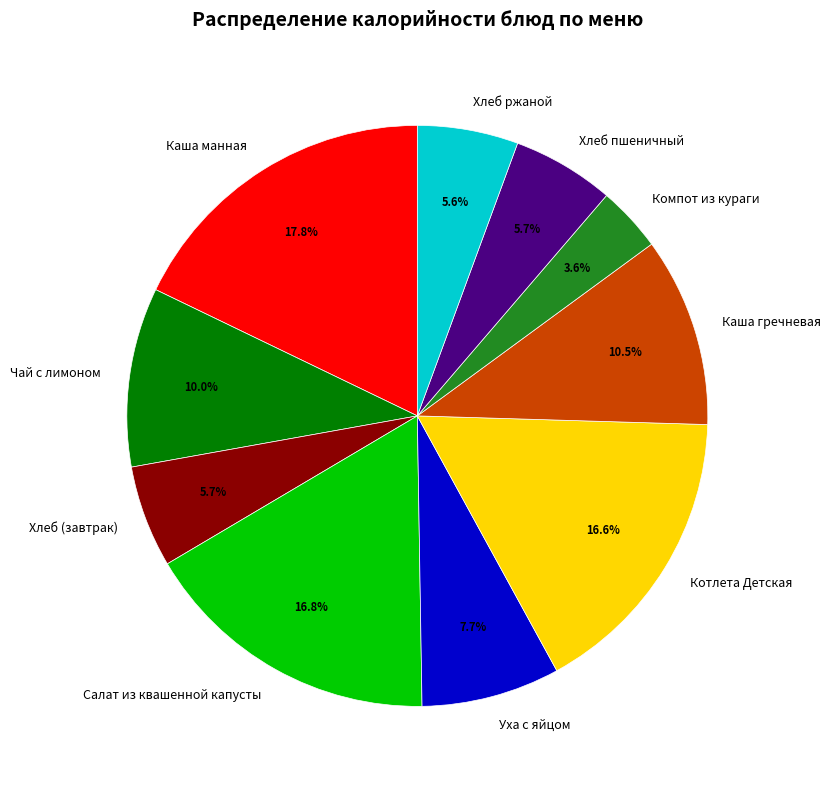

Is there a majority slice in this chart?

No